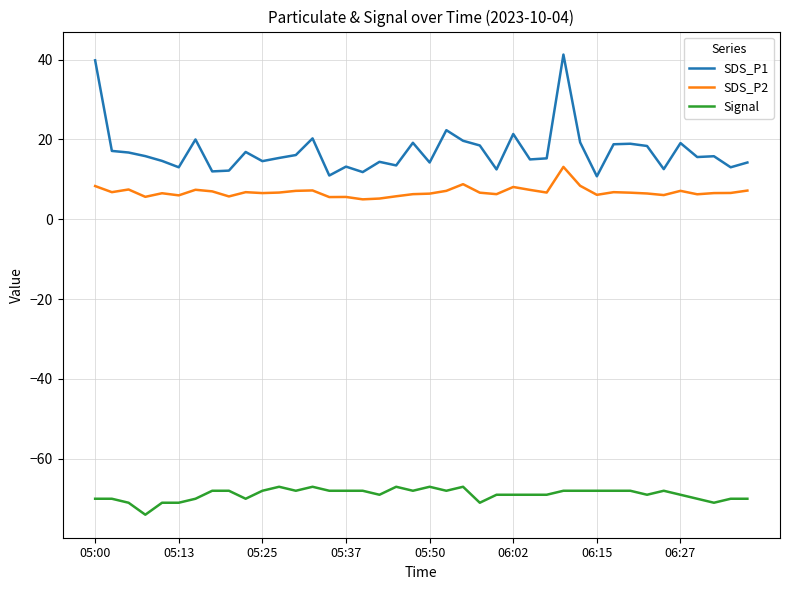

True or false: Signal and SDS_P2 intersect in this chart.

False